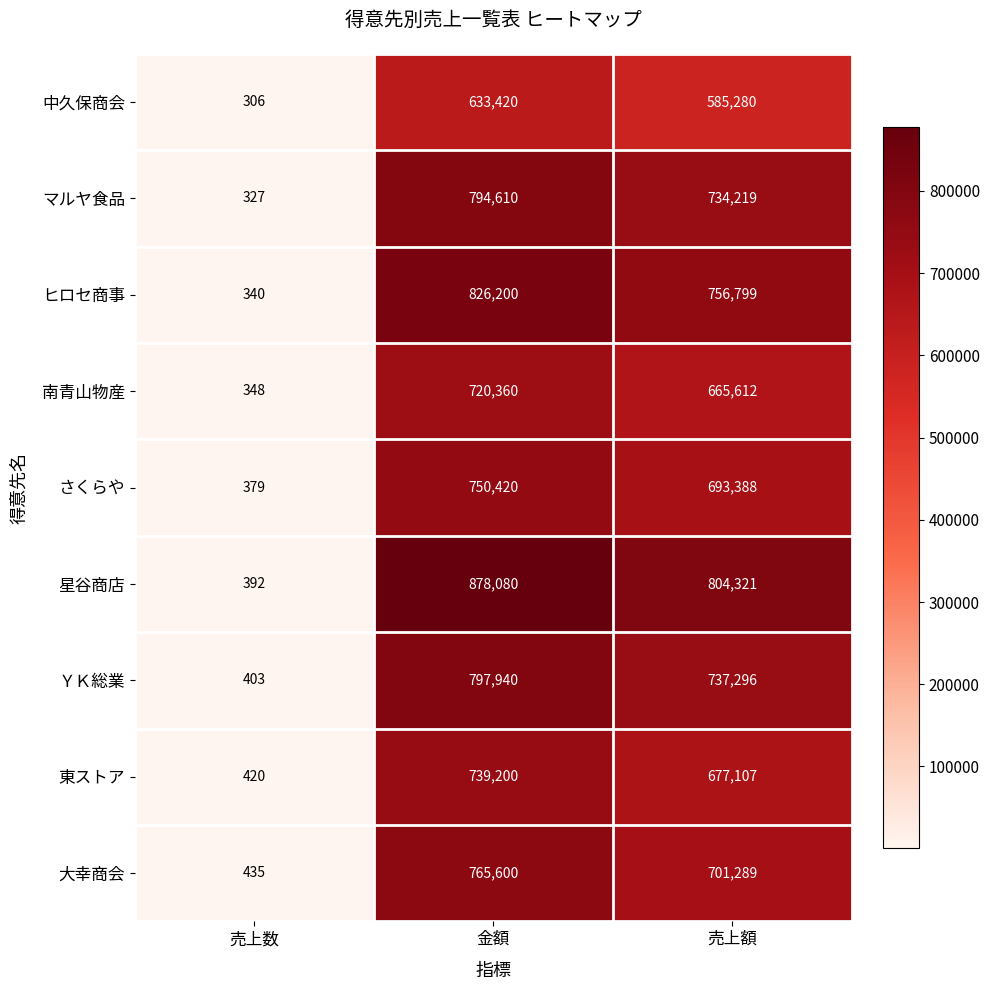

Reading left to right, transcribe all the data shown in this chart.

中久保商会: 306	633420	585280
マルヤ食品: 327	794610	734219
ヒロセ商事: 340	826200	756799
南青山物産: 348	720360	665612
さくらや: 379	750420	693388
星谷商店: 392	878080	804321
ＹＫ総業: 403	797940	737296
東ストア: 420	739200	677107
大幸商会: 435	765600	701289